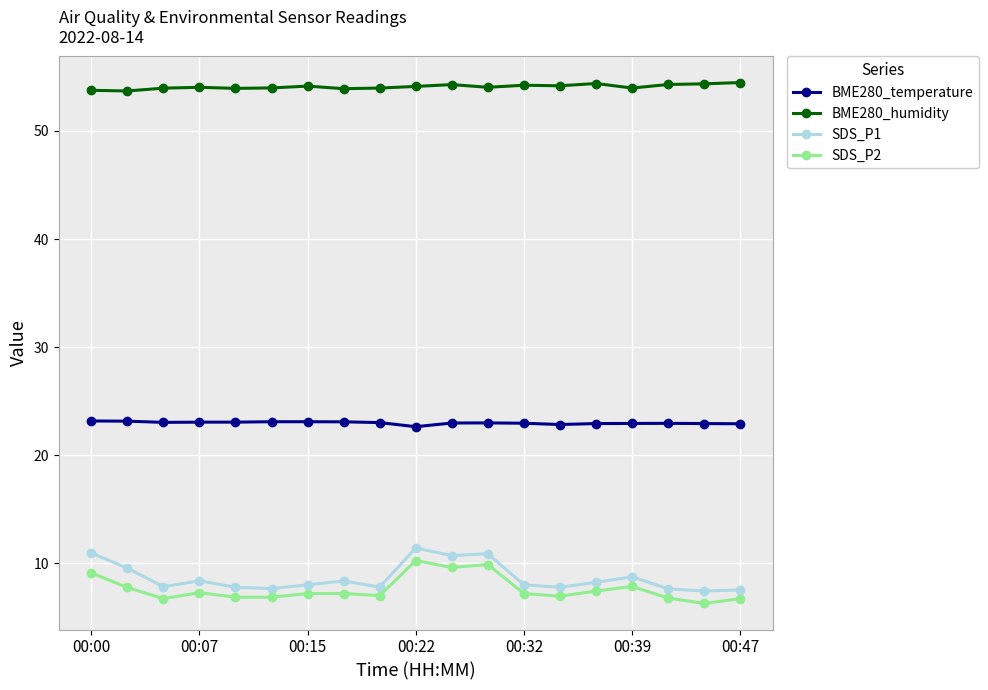

What is the minimum value shown in the chart?

6.3